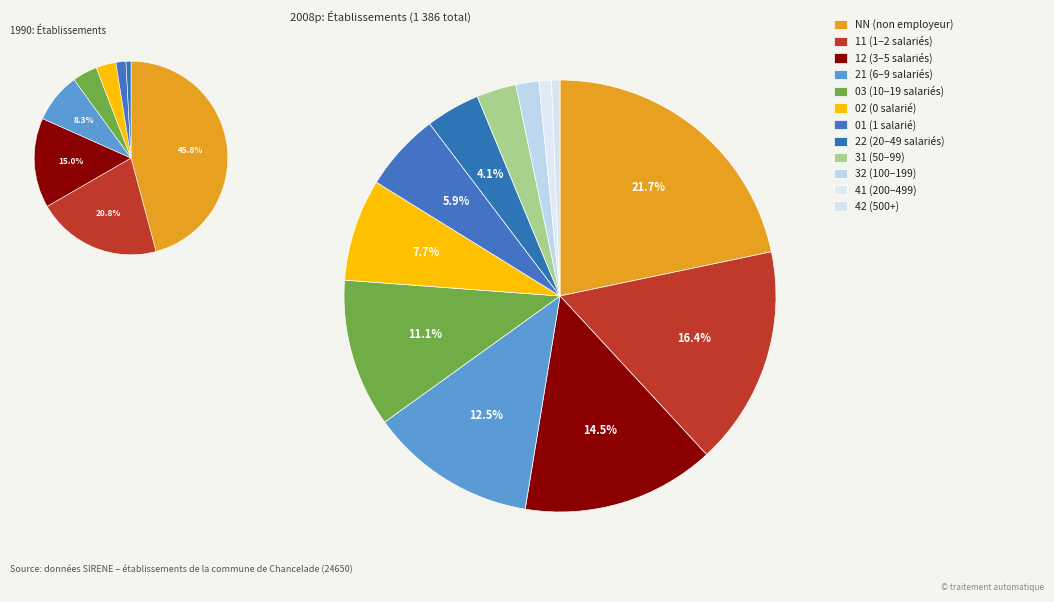

Which slice is the smallest?

42